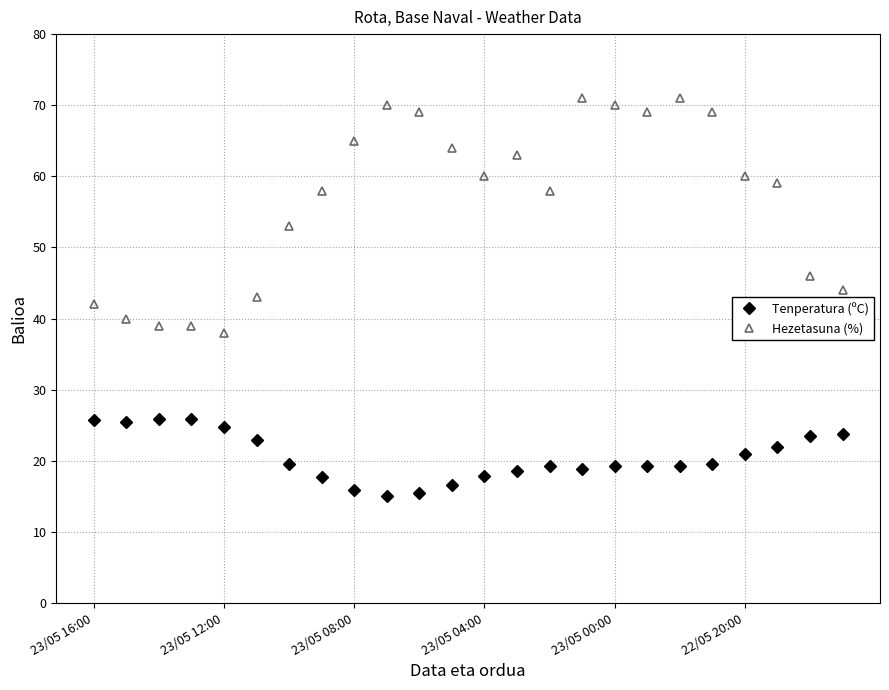

Which series has the largest range (max minus min)?

Hezetasuna (%)